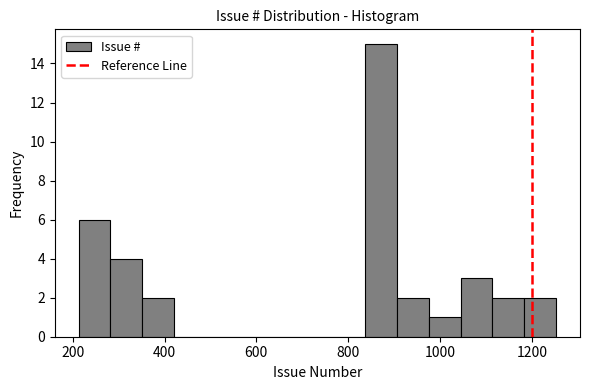

Read against the x-axis, roughly where is the centre of the tallest bar?

880